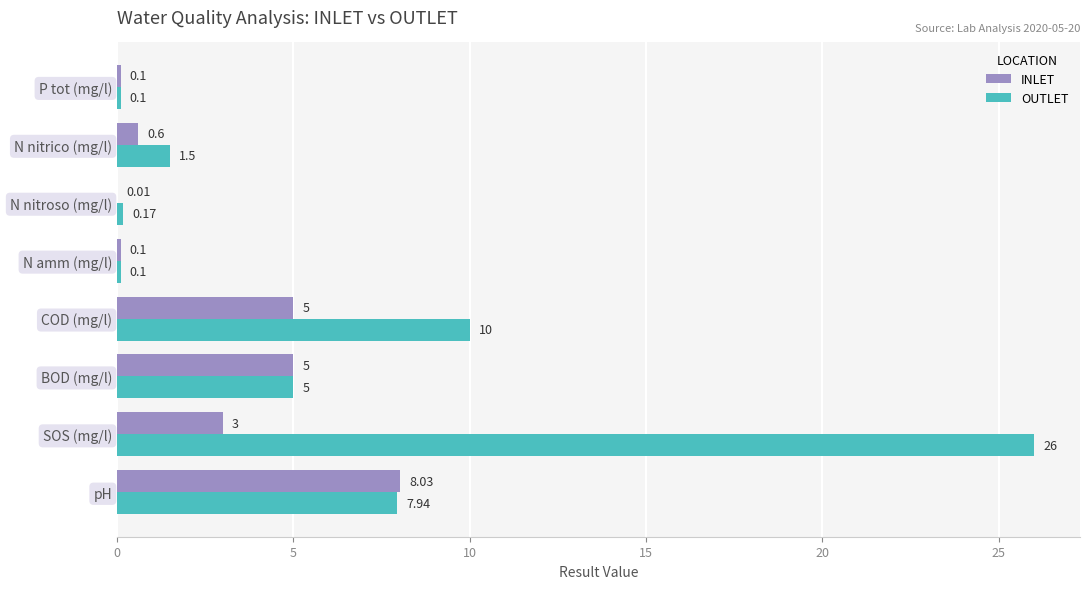

At which category does the chart reach its peak across all series?

SOS (mg/l)